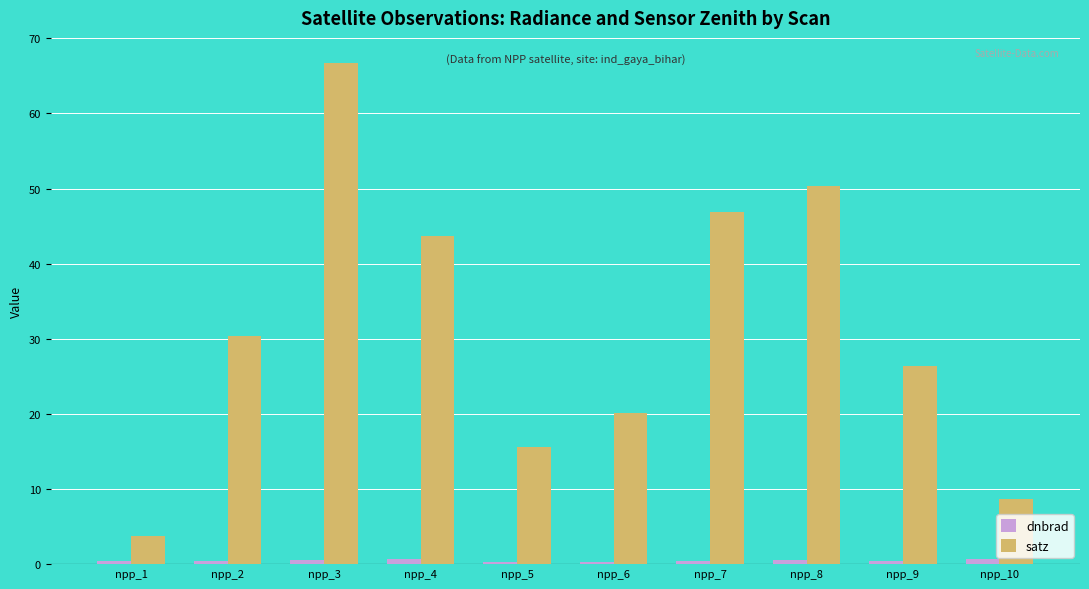

At which label does satz first exceed 30?

npp_2